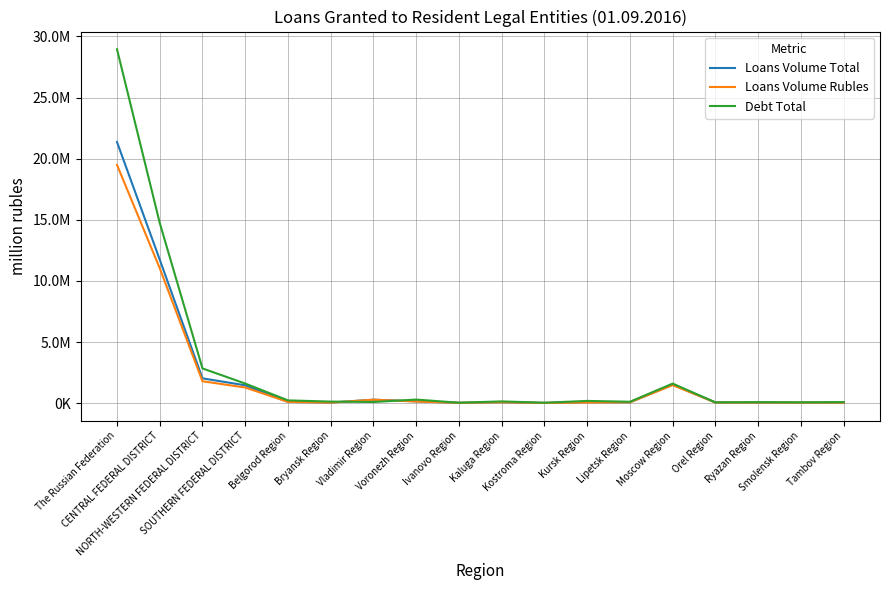

What is the total value across all series at SOUTHERN FEDERAL DISTRICT?

4352841